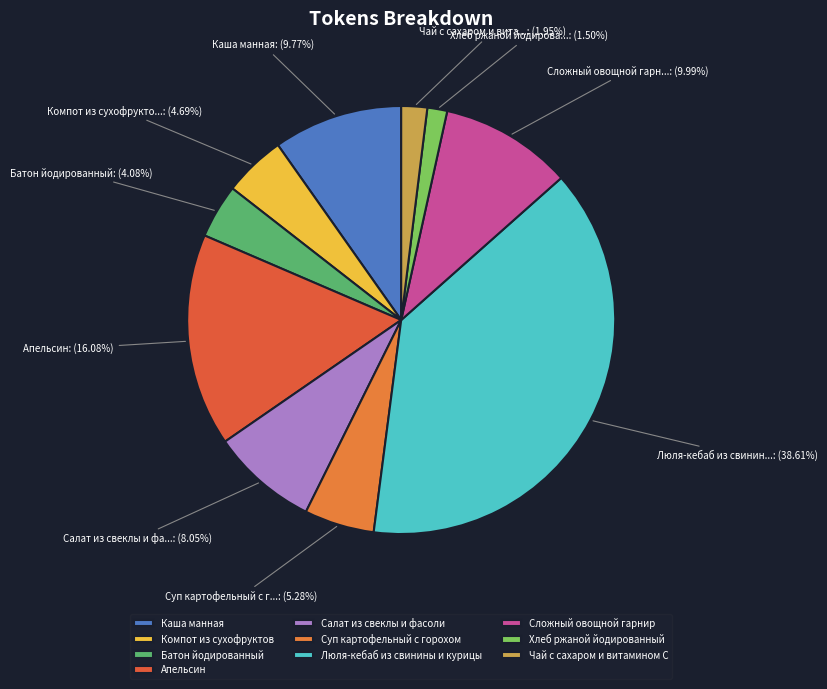

What is the ratio of the value at Апельсин to the value at Салат из свеклы и фасоли?

2.0